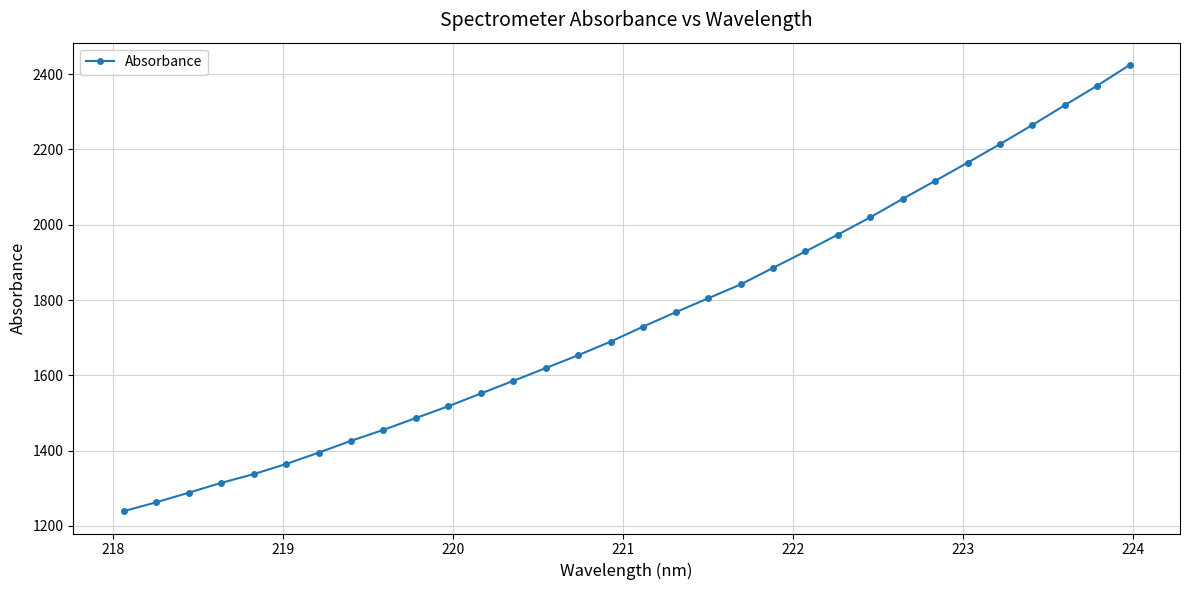

What is the value of the 27th point from the left?

2164.6